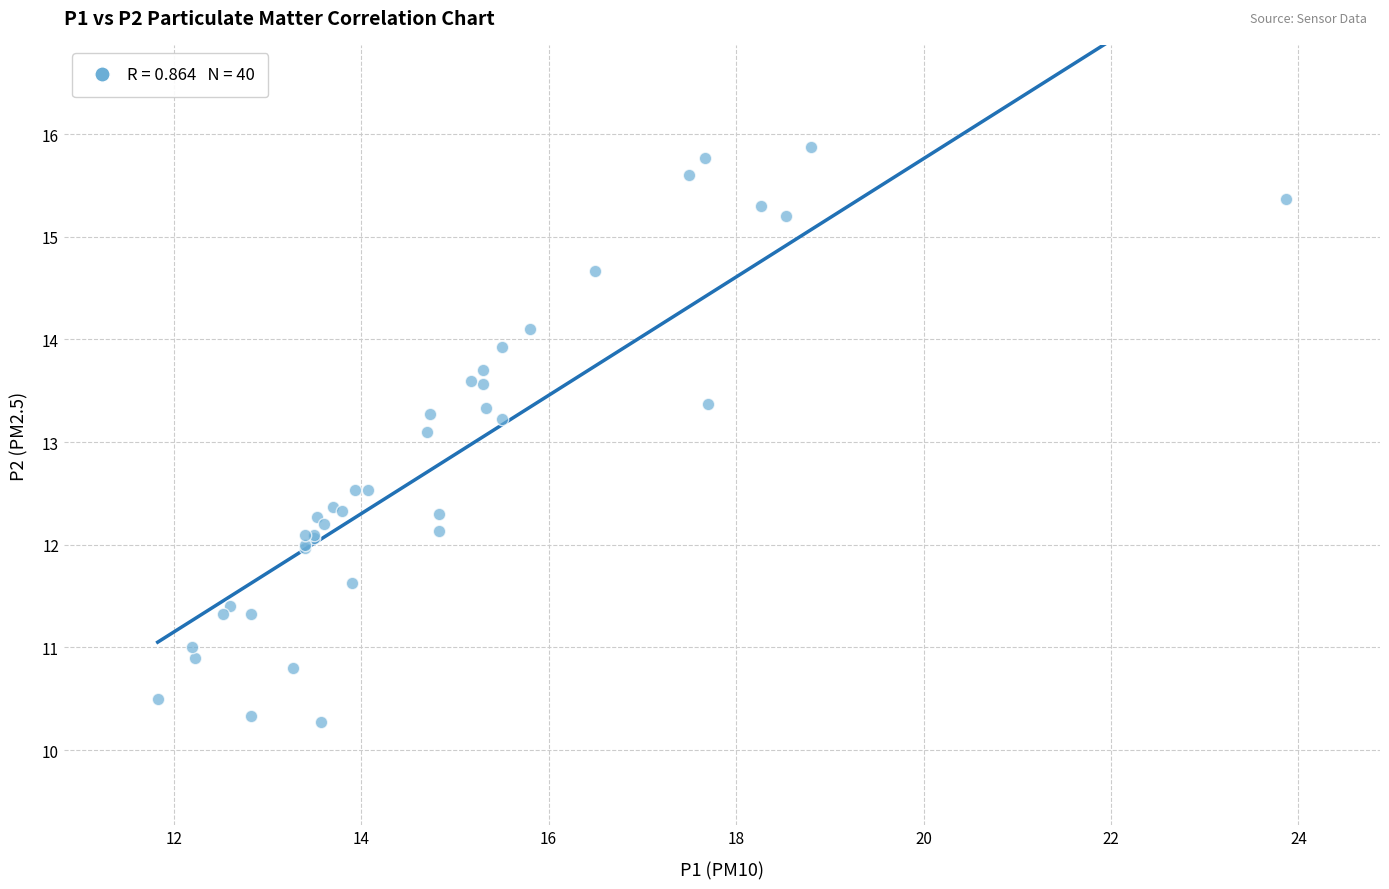

What Y value in the scatter plot is closest to 13?

13.1